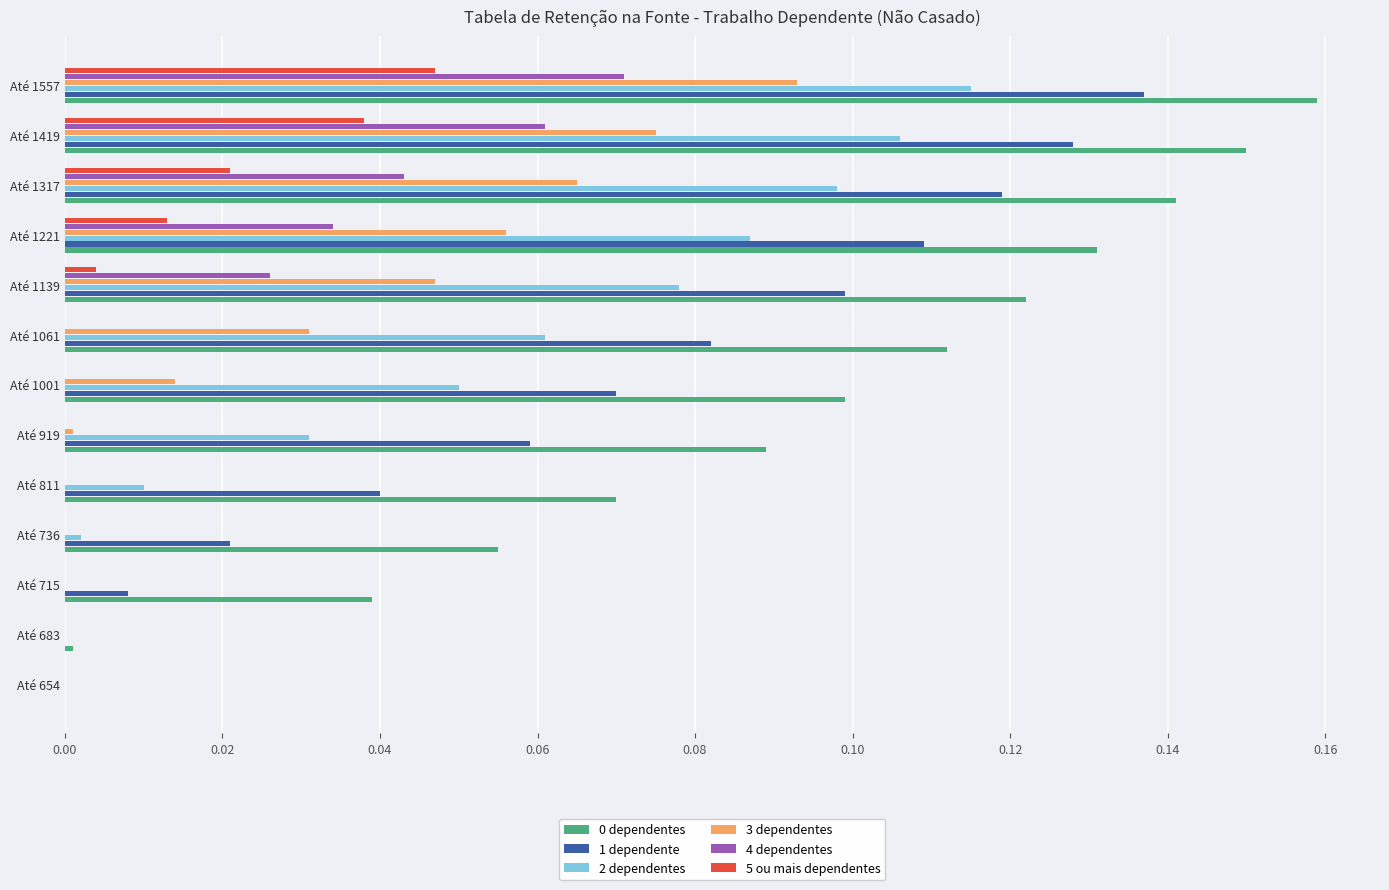

Which series changed the most between Até 1317 and Até 1419?

4 dependentes